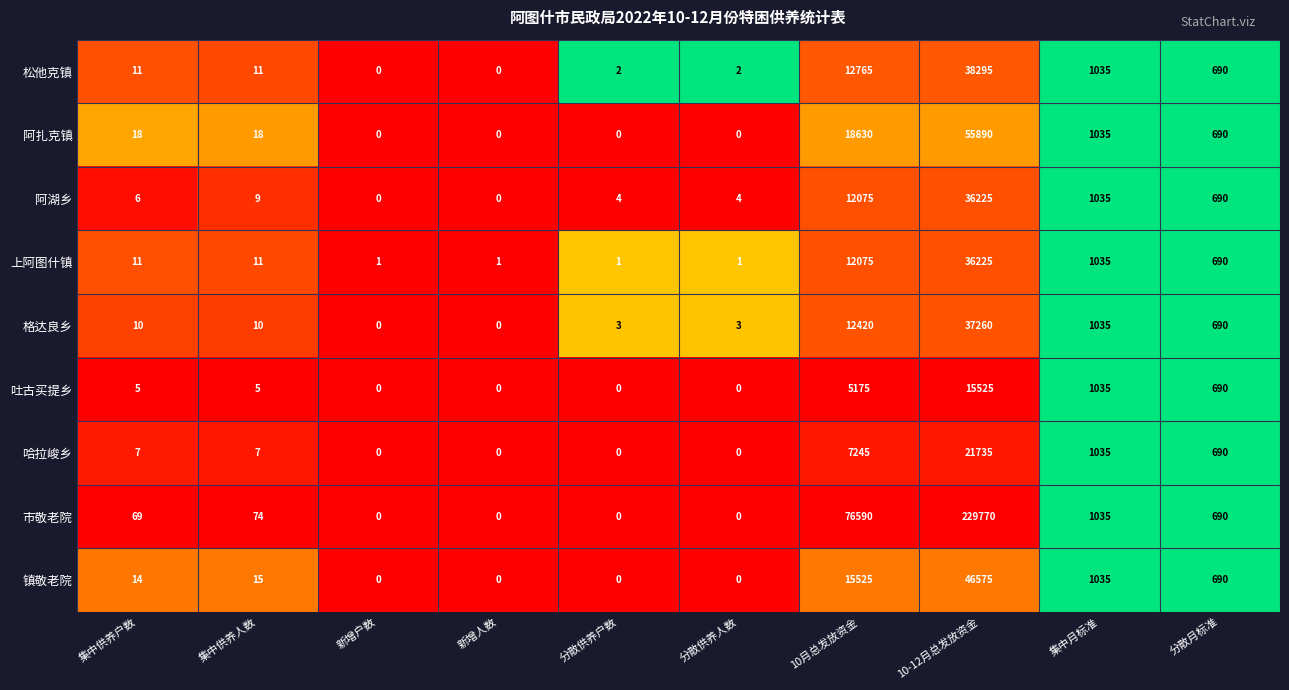

True or false: 阿扎克镇 has a value of 15829 at 10-12月总发放资金.

False